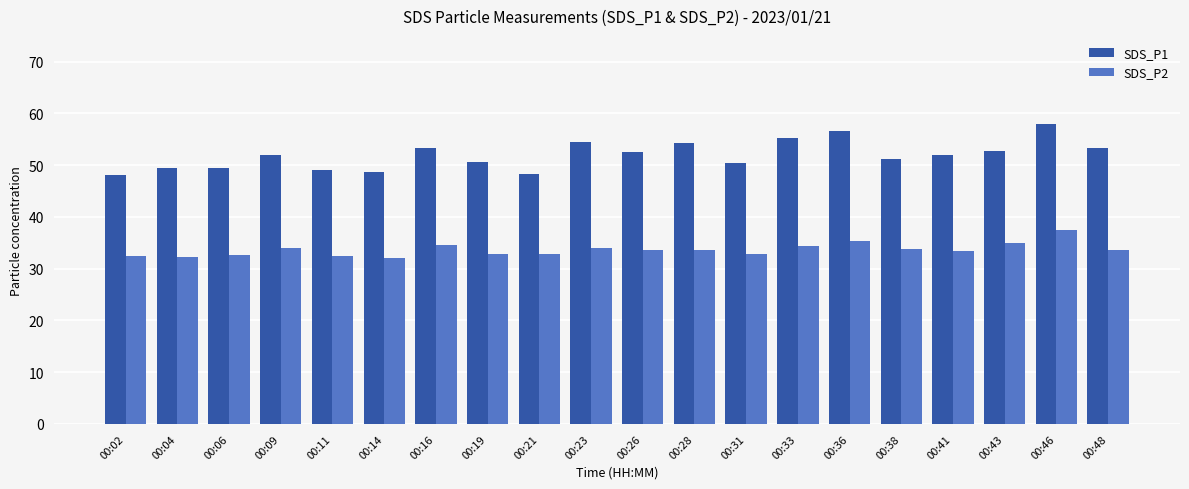

Which category has the highest value in the SDS_P1 series?

00:46